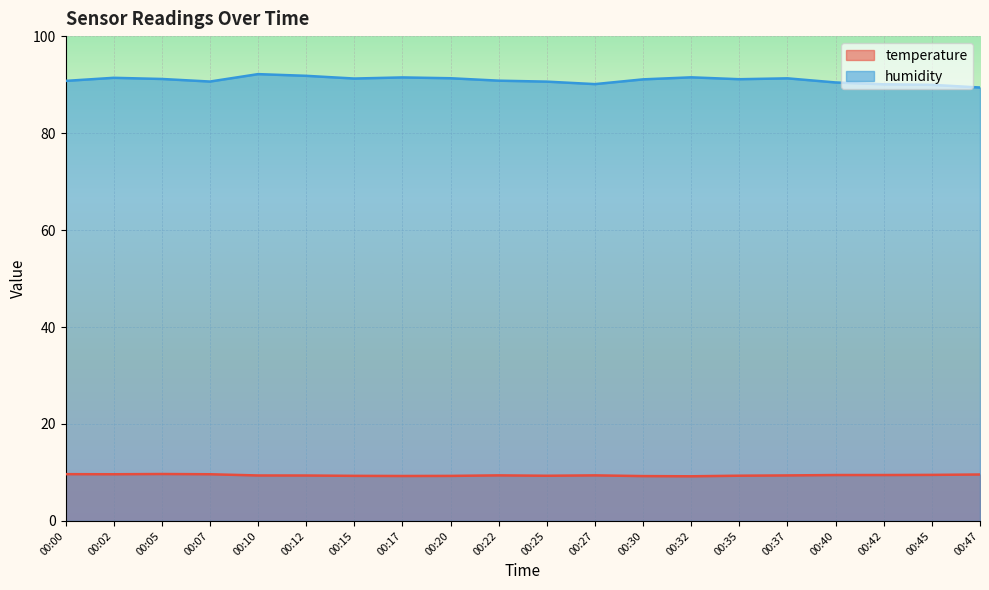

How many interior local peaks does the humidity series have?

5